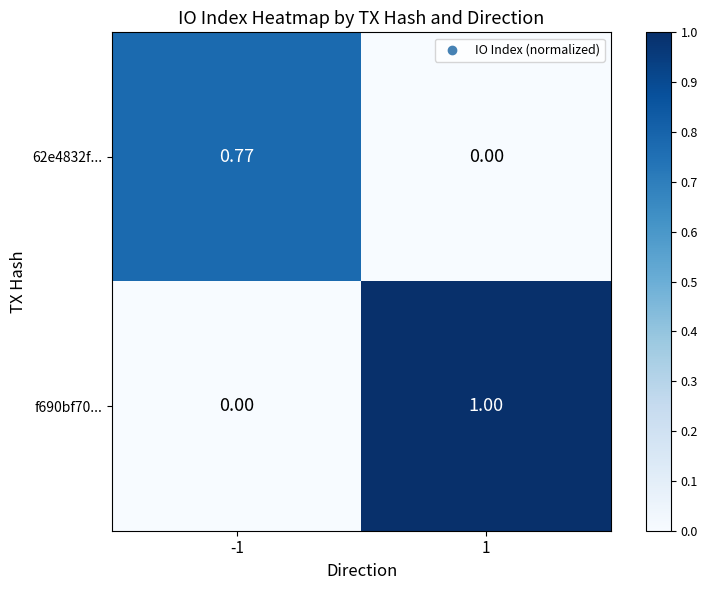

How many values in 62e4832f... are above zero?

1